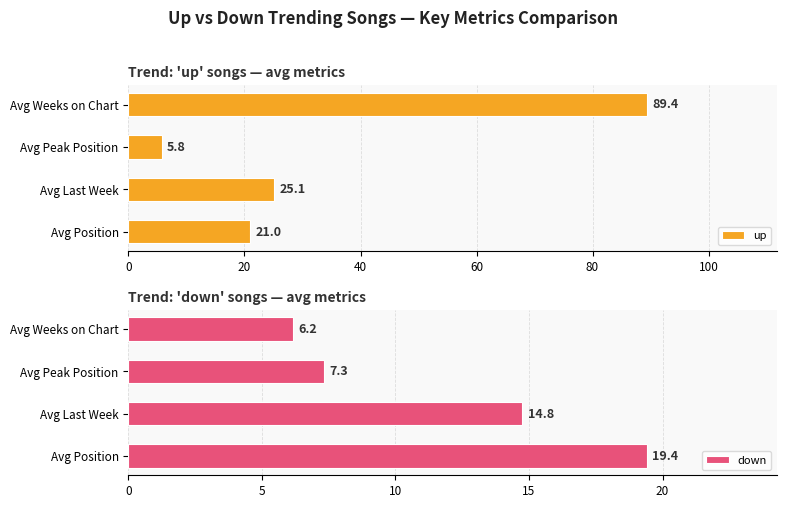

Is it true that down equals 10.6 at Avg Peak Position?

False